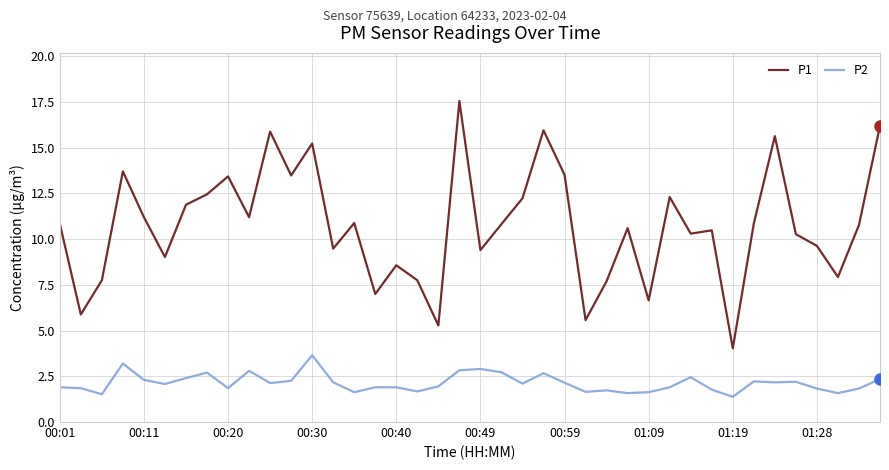

Which series has the largest range (max minus min)?

P1